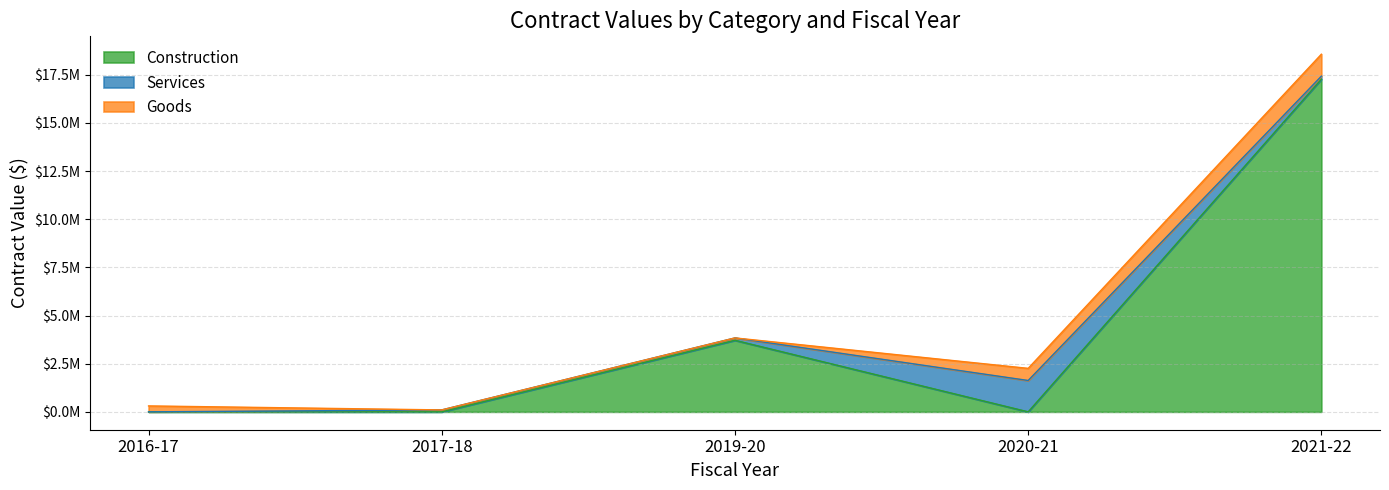

Which series has the widest spread of values?

Construction